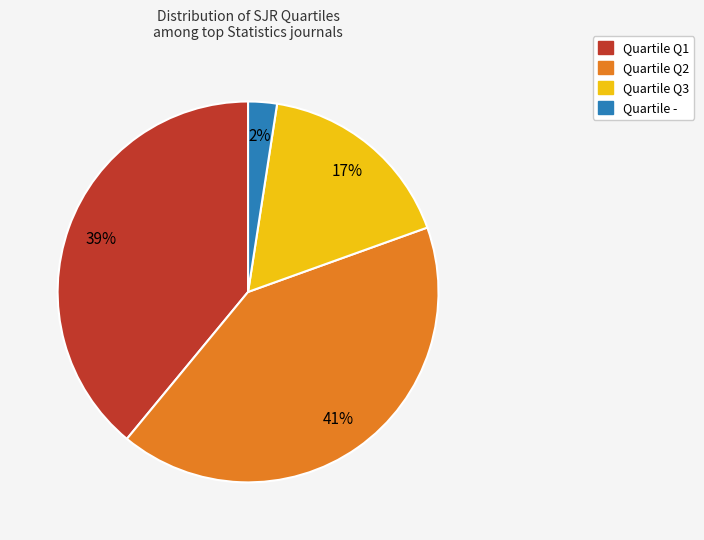

To the nearest percent, what is the difference between the largest and smallest slice percentages?

39%